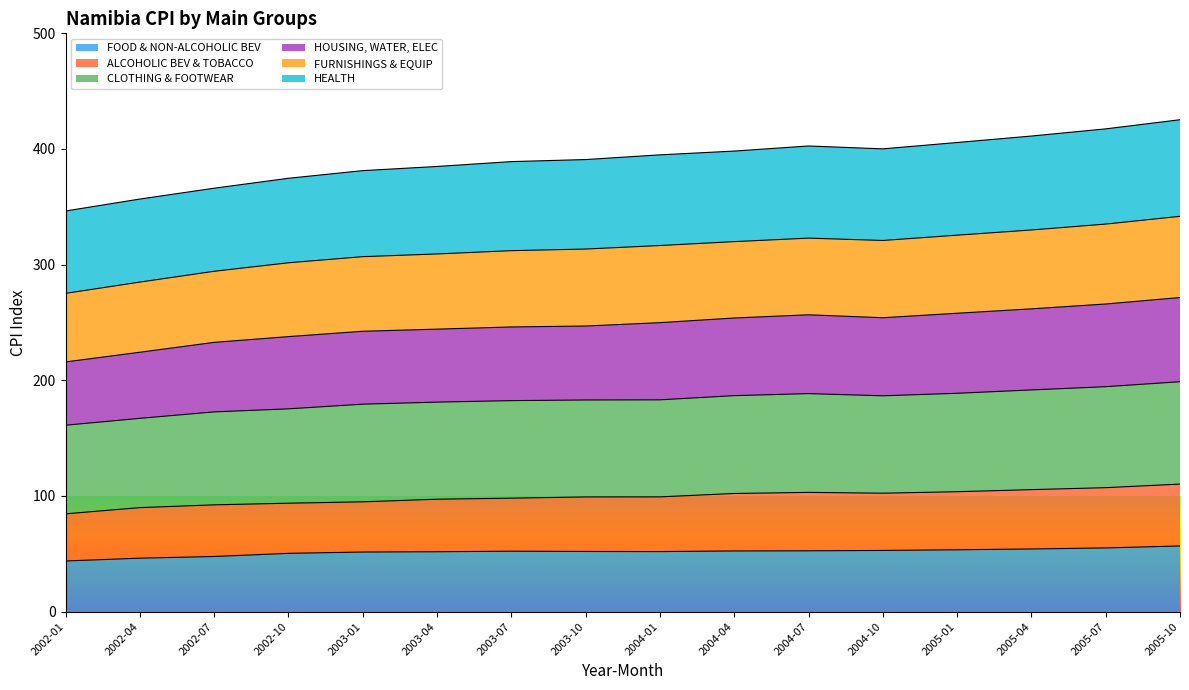

The HOUSING, WATER, ELEC series shows 232.8 at 2002-07. True or false?

True